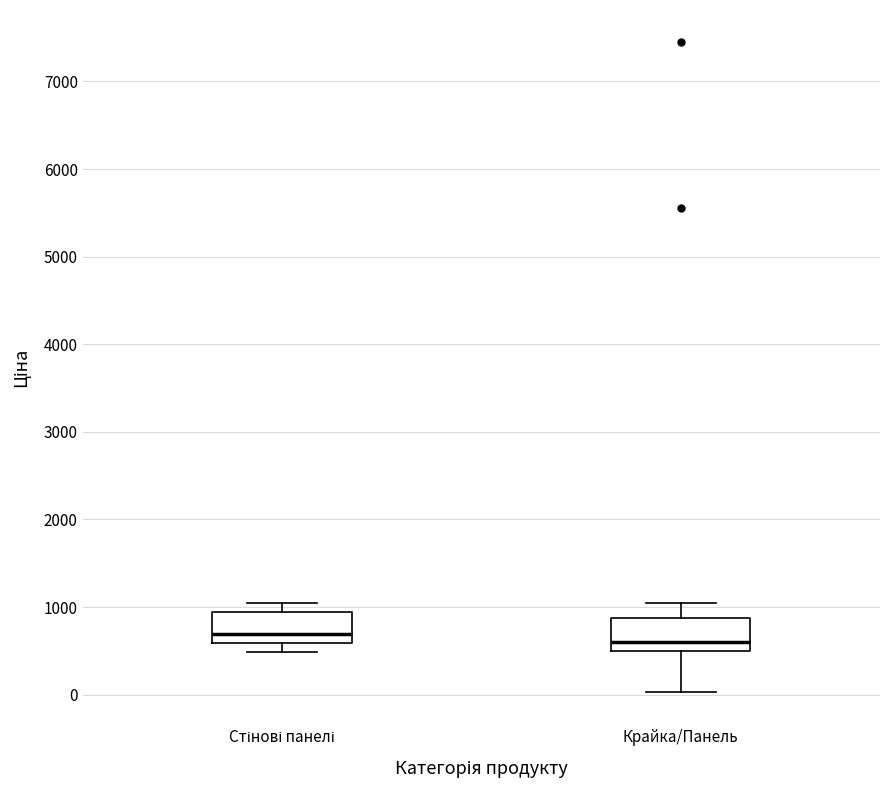

Reading left to right, read every box against the y-axis: the position of its median line, the range the box covers, and the ends of its whiskers. The values are not printed on the chart, so give them approximately, as read against the axis.

Стінові панелі: median 700, box 600 to 900, whiskers 500 to 1000
Крайка/Панель: median 600, box 500 to 900, whiskers 0 to 1000